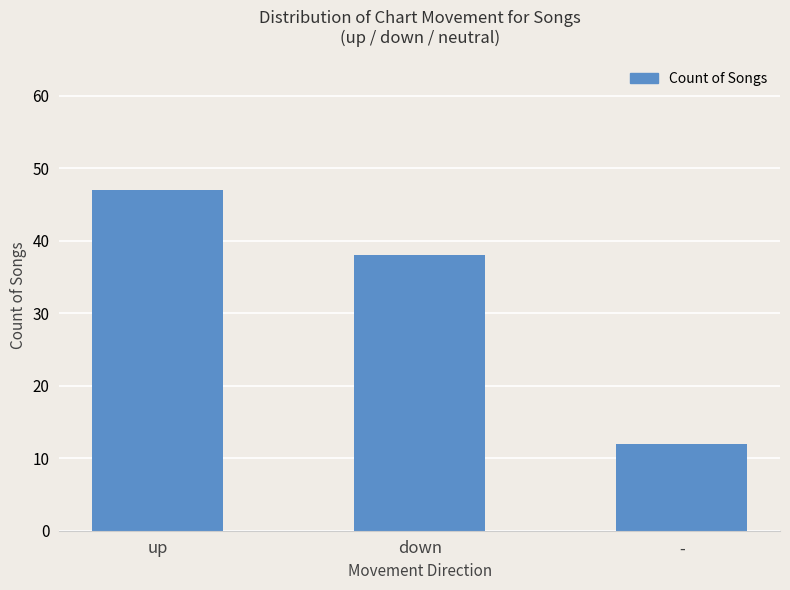

What position from the left is down?

2